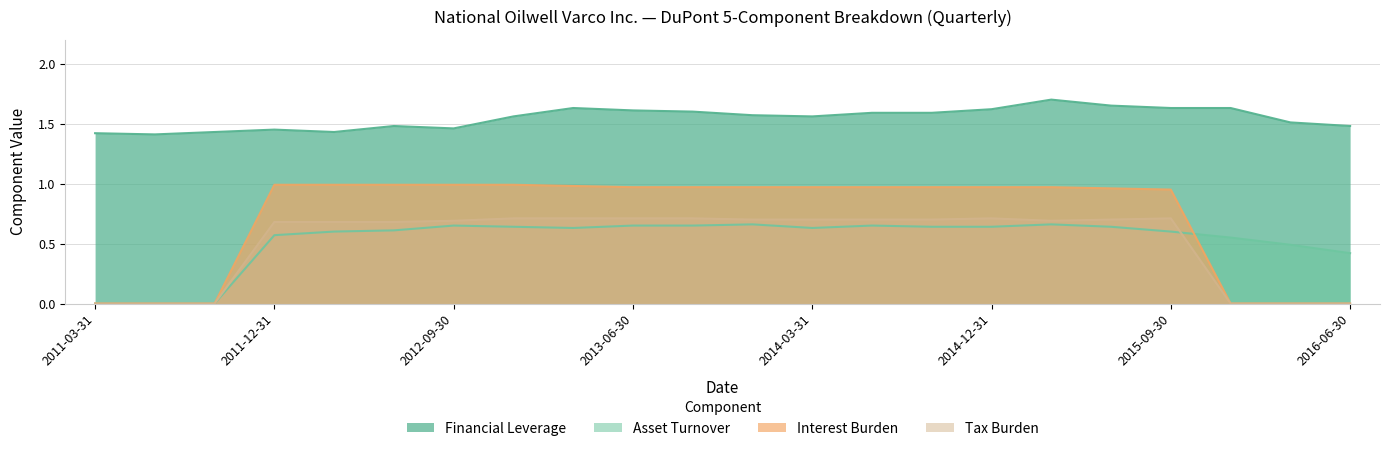

At how many categories does at least one series exceed 1?

22